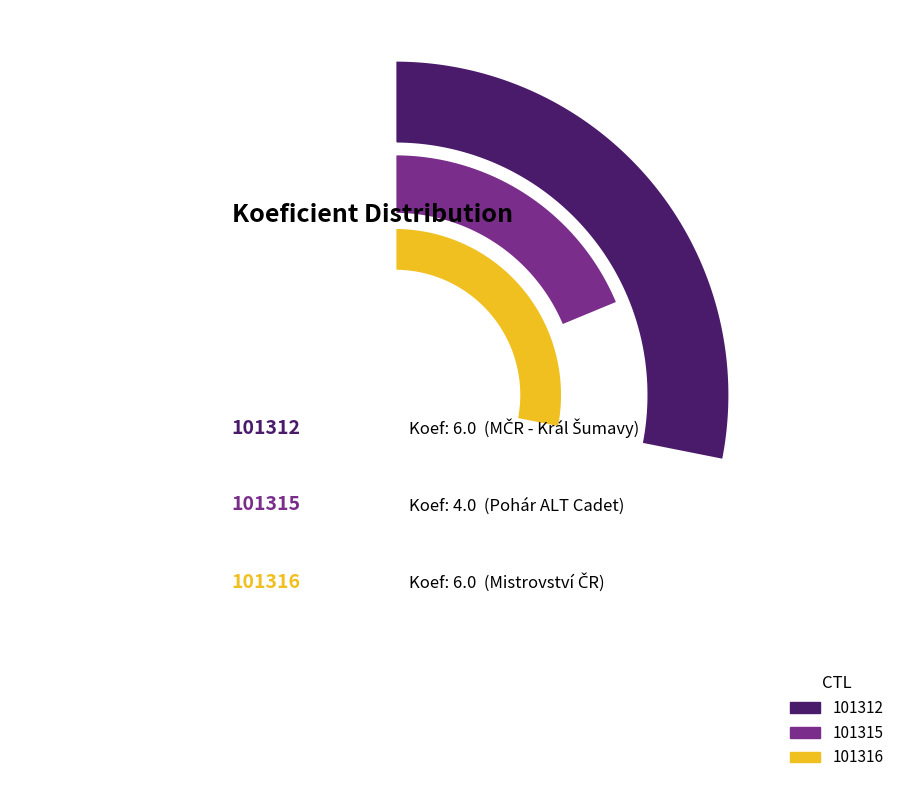

Count the number of slices in the pie.

3